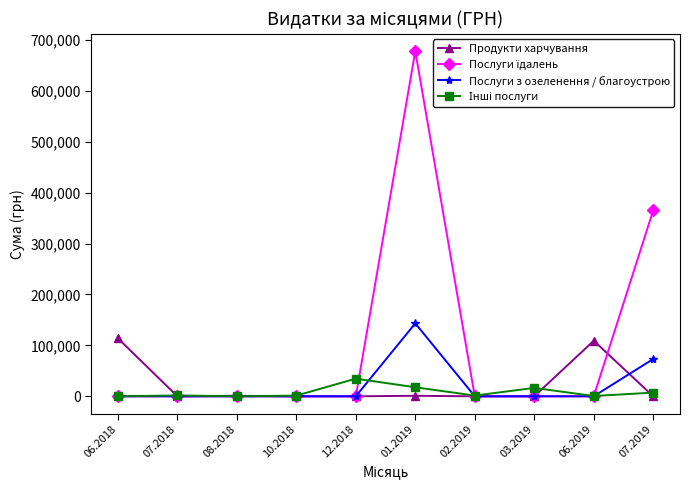

The value of Продукти харчування at 03.2019 is 0.0. True or false?

True